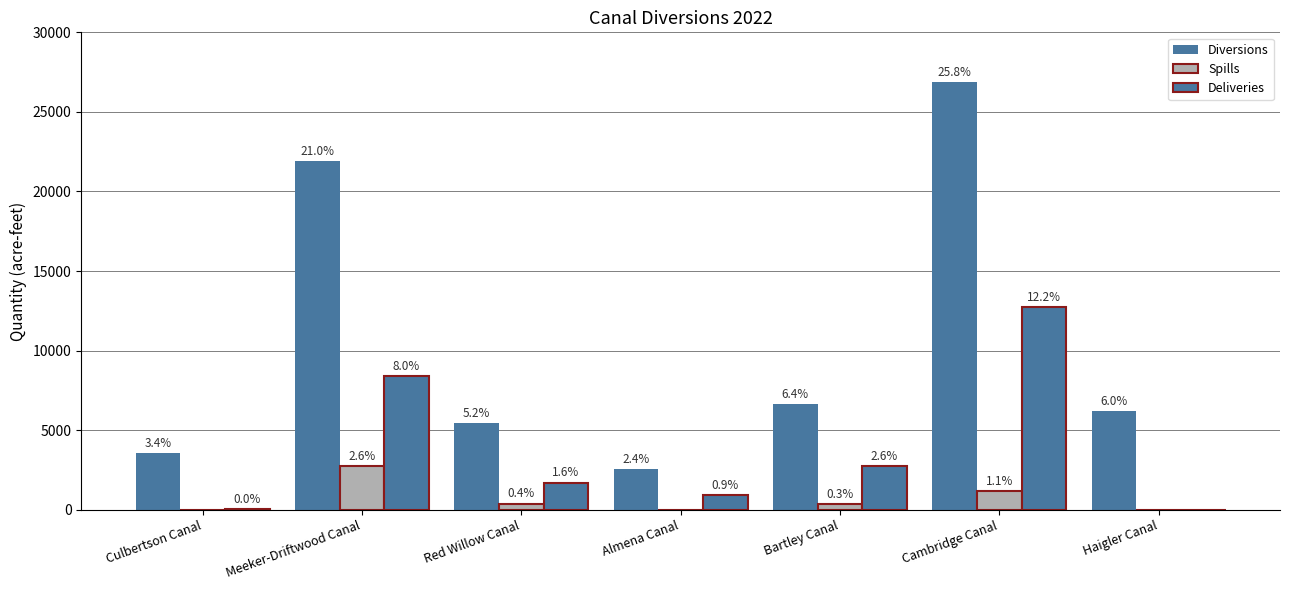

Are the bars horizontal?

No